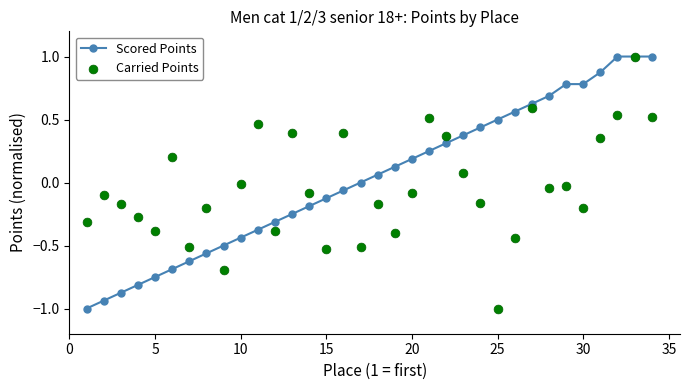

Which series contains the lowest Y value?

Scored Points